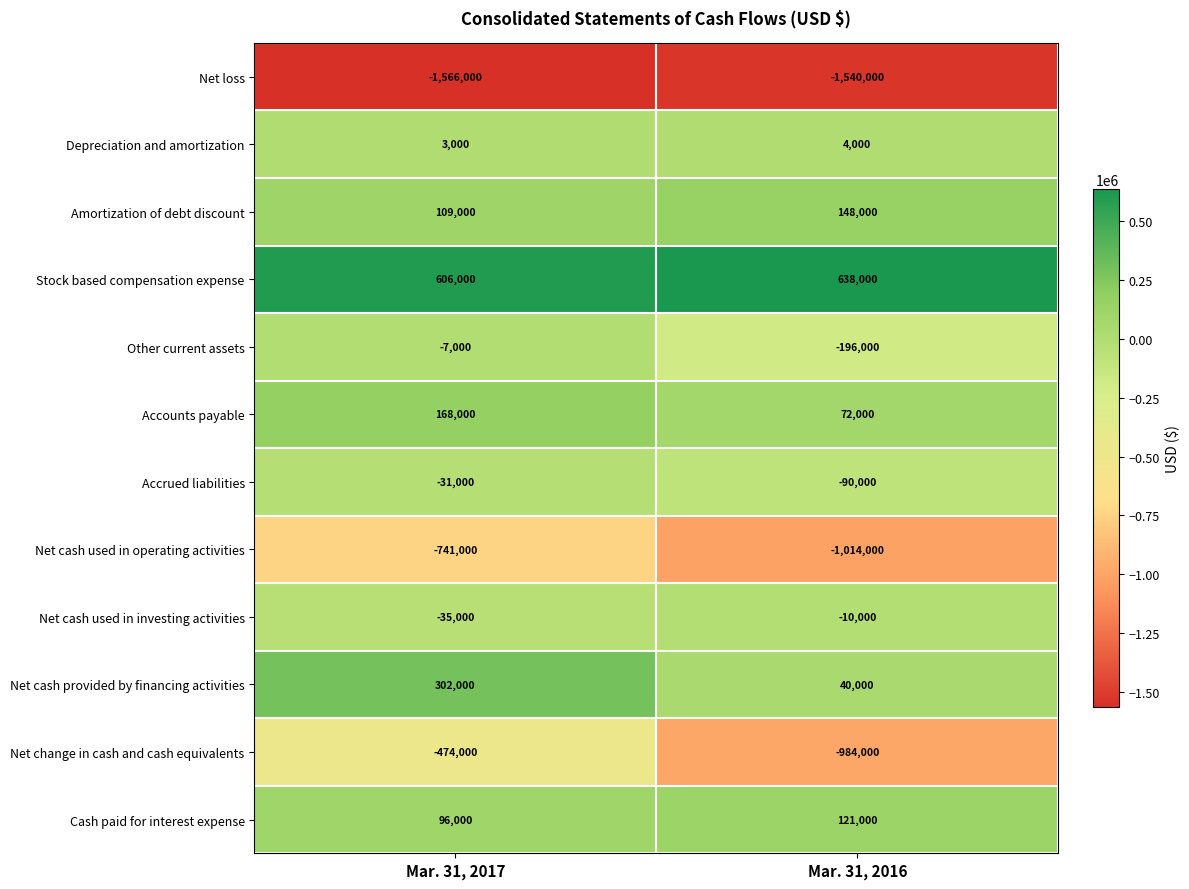

Which series has the largest range (max minus min)?

Net change in cash and cash equivalents